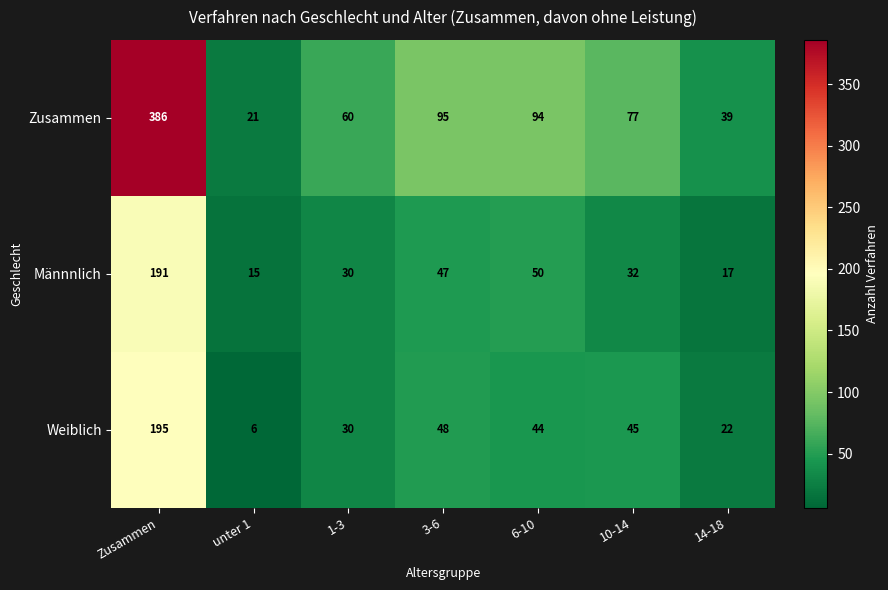

What is the sum of all Weiblich values?

390